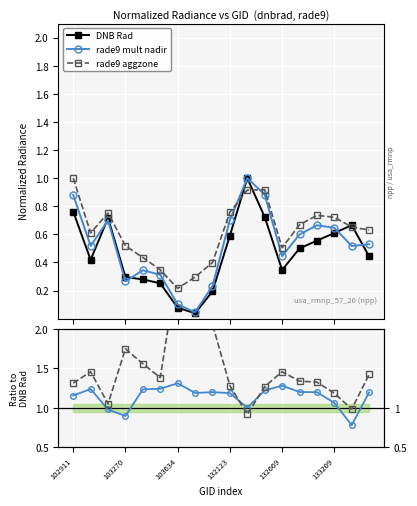

What is the label of the 1st point from the left?

102911